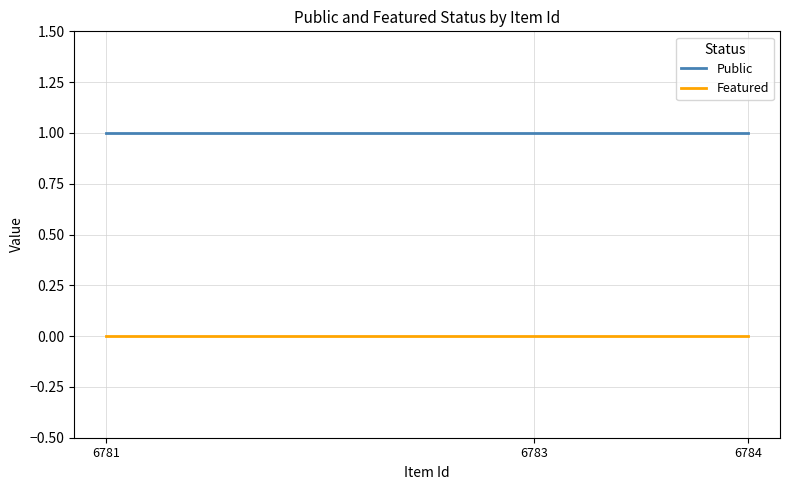

Rank the series by their maximum value, from lowest to highest.

Featured, Public